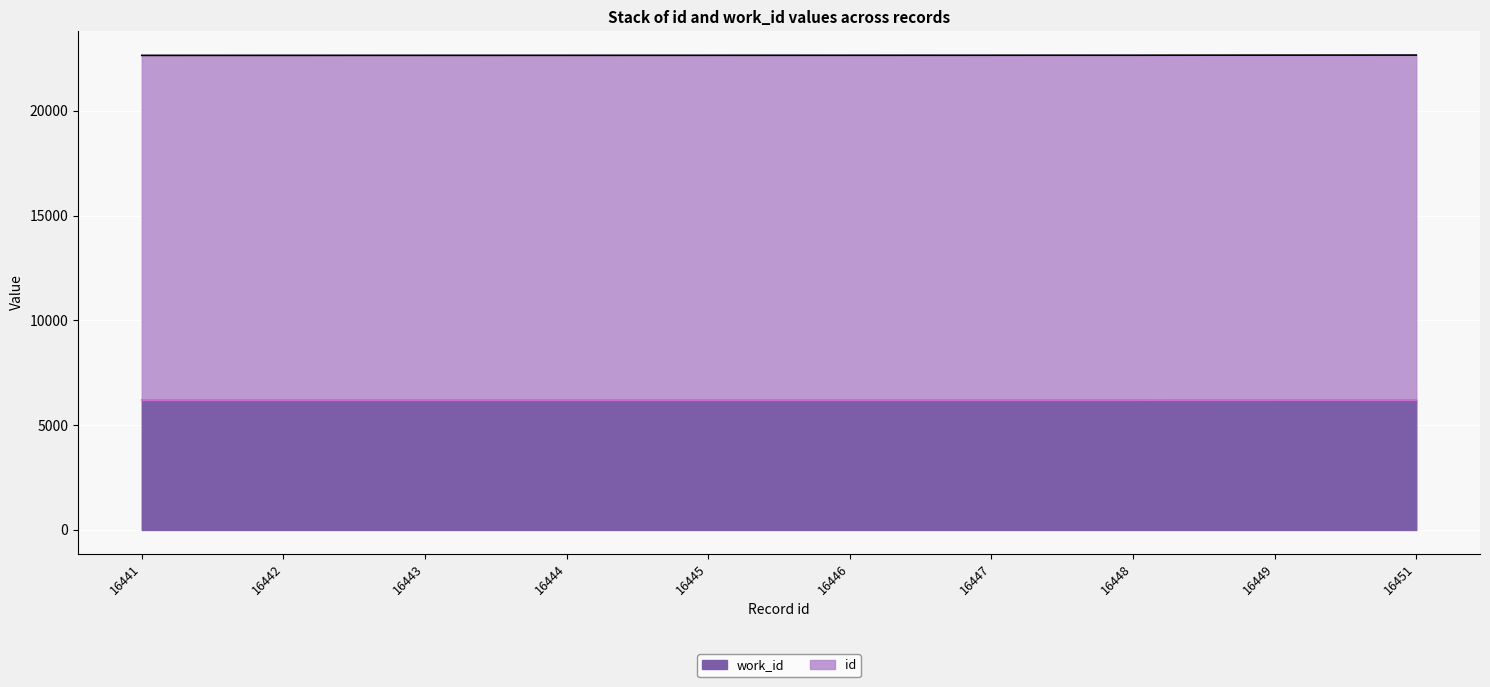

List the labels in order of value, smallest first.

16441, 16442, 16443, 16444, 16445, 16446, 16447, 16448, 16449, 16451